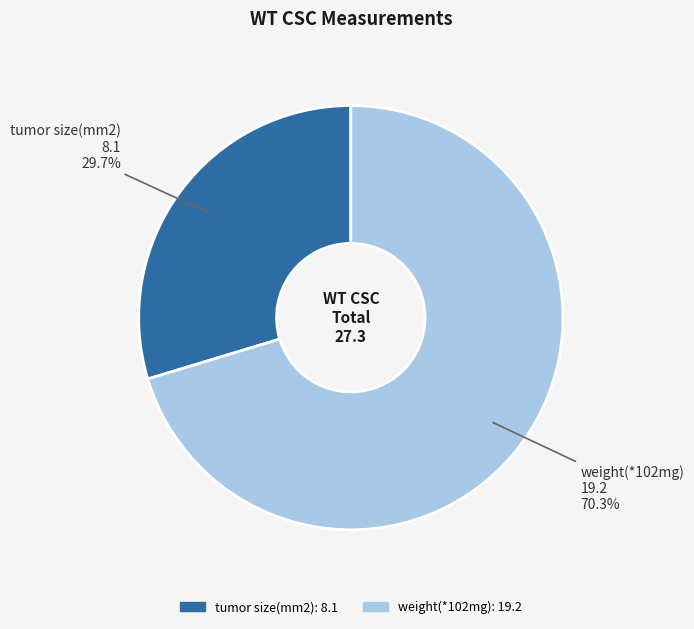

Combined, what portion of the pie is weight(*102mg) and tumor size(mm2)?

100.0%